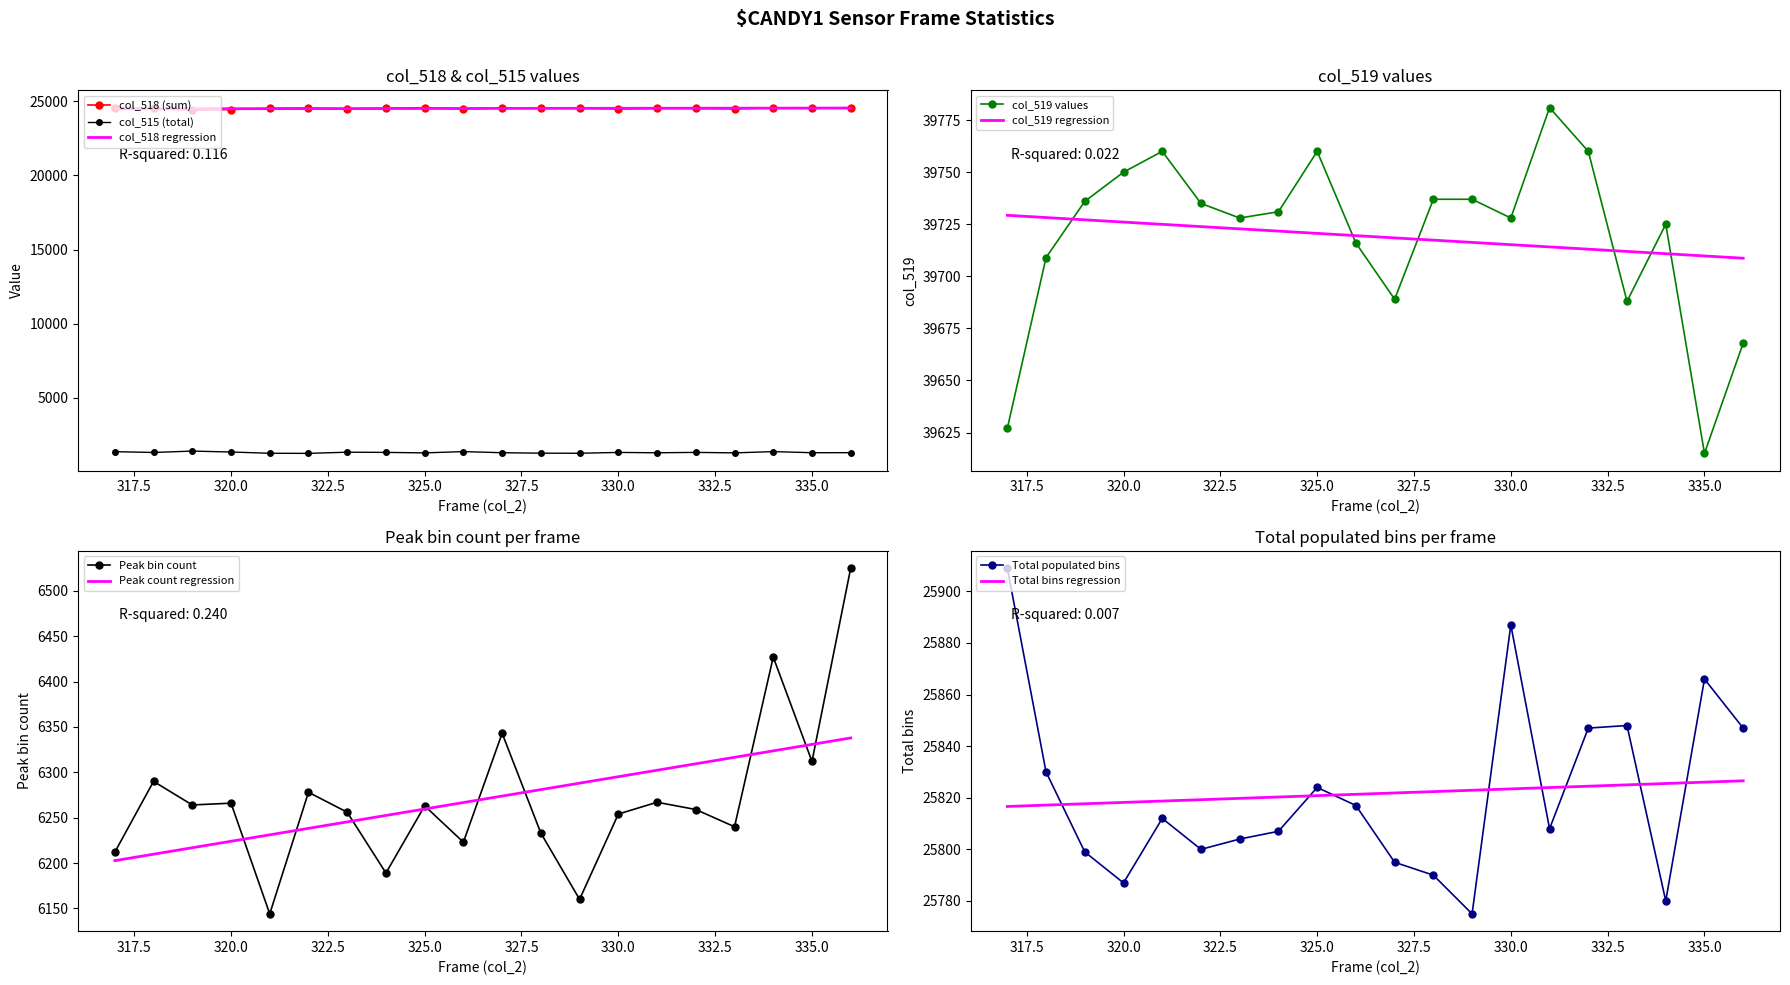

True or false: col_519 has more than 2 points higher than both neighbors.

True